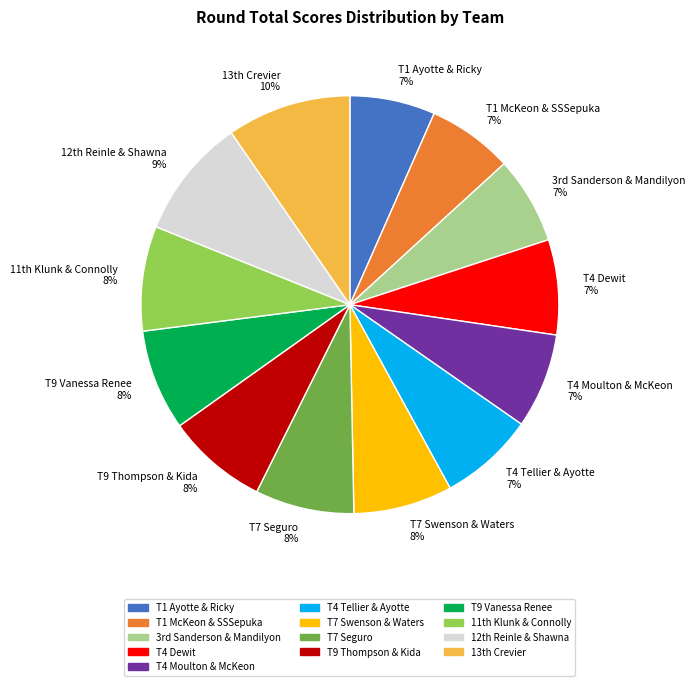

The T1 Ayotte & Ricky 7% slice represents 1% of the pie. True or false?

False